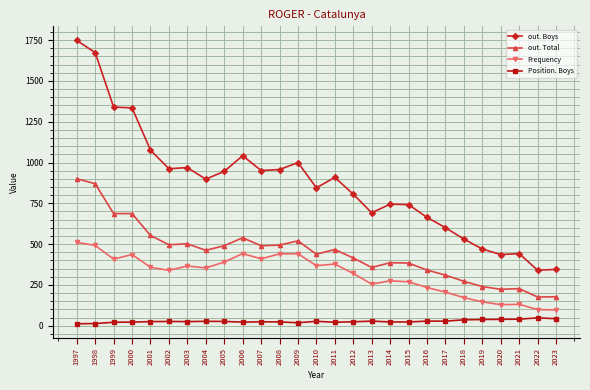

At which category is the sum across all series the highest?

1997